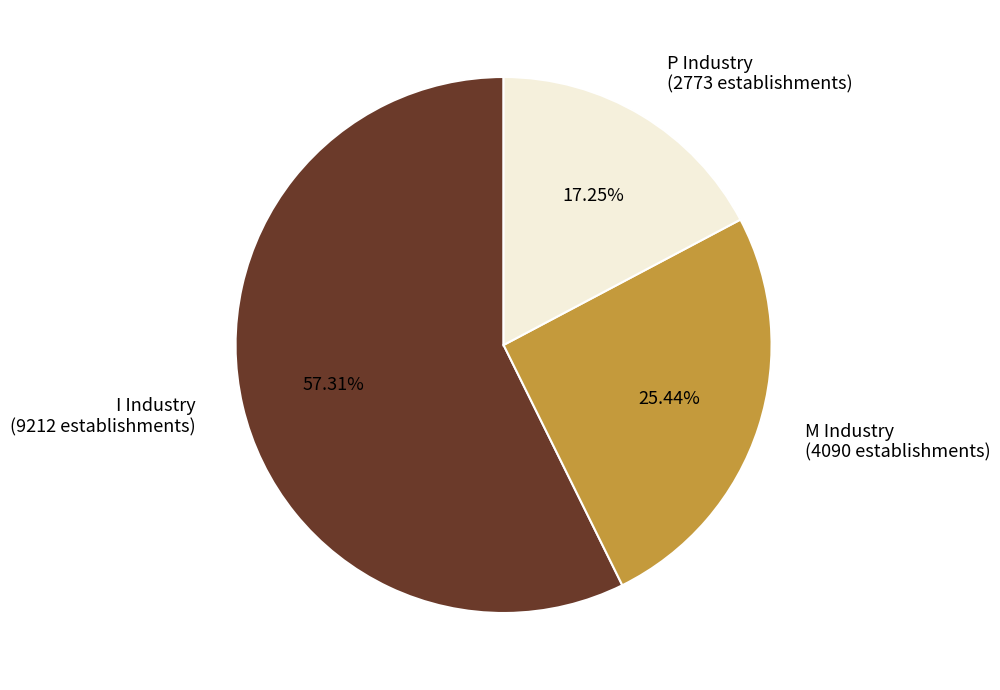

Which category has the biggest portion of the pie?

I Industry (9212 establishments)